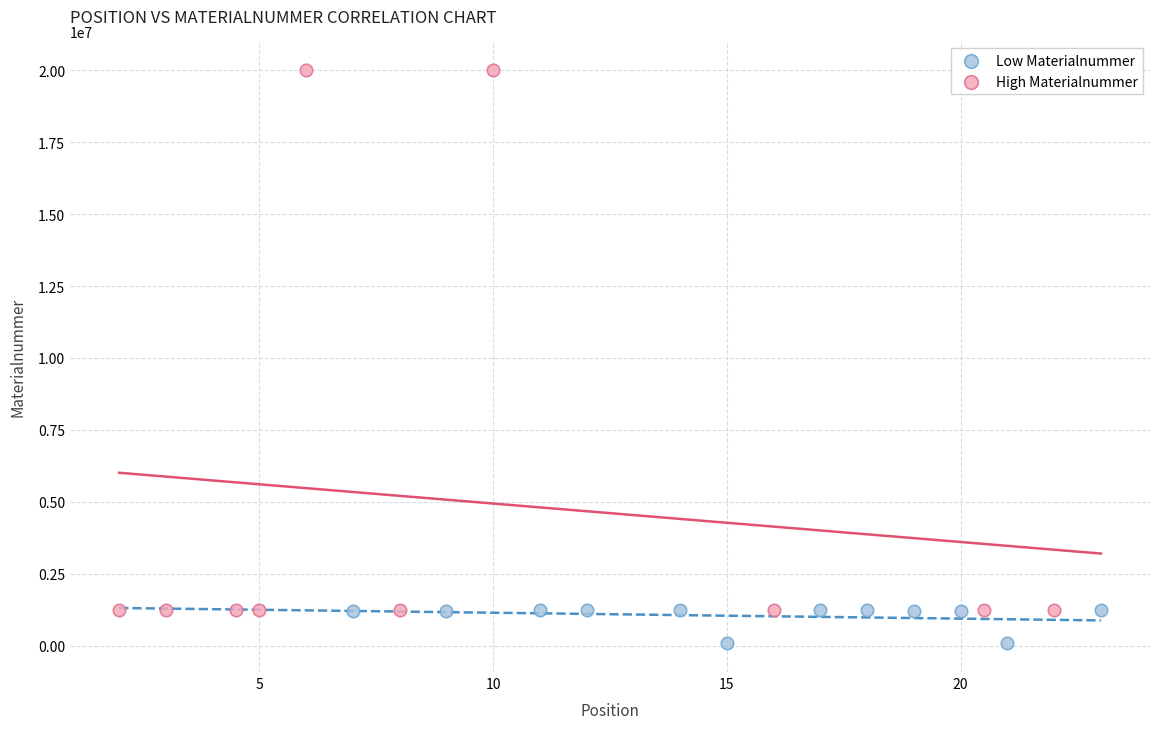

Which series reaches the minimum Y coordinate?

Low Materialnummer